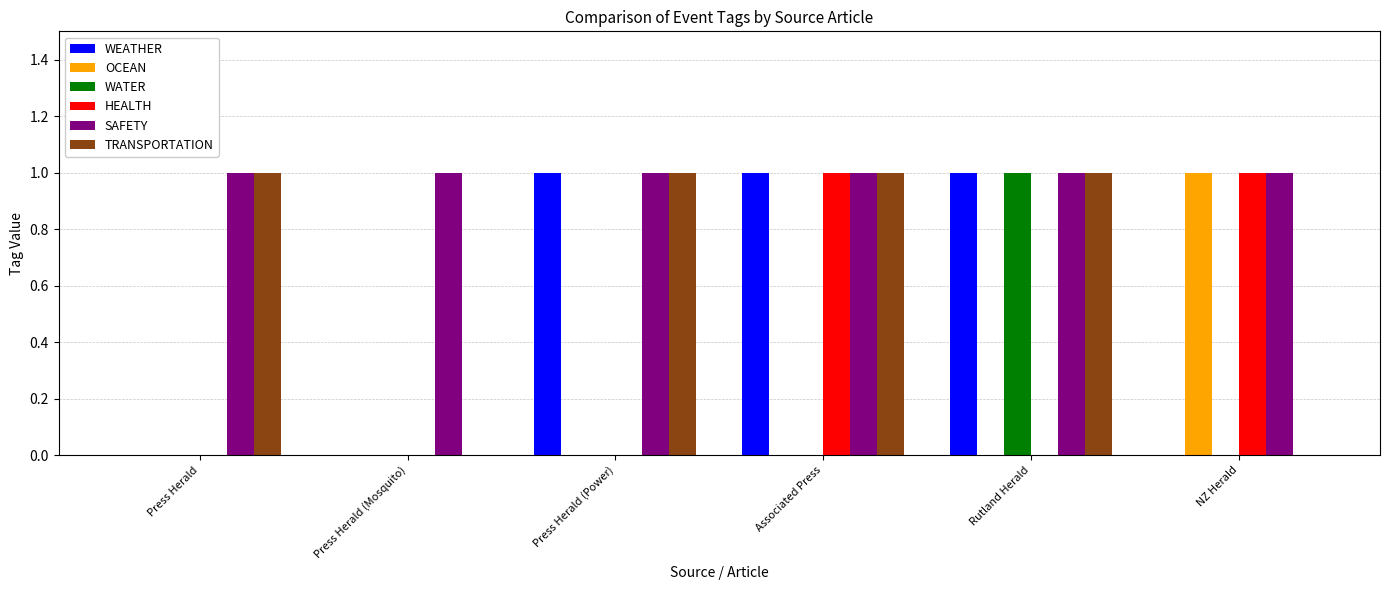

Reading right to left, extract all data points from this chart.

WEATHER: NZ Herald=0	Rutland Herald=1	Associated Press=1	Press Herald (Power)=1	Press Herald (Mosquito)=0	Press Herald=0
OCEAN: NZ Herald=1	Rutland Herald=0	Associated Press=0	Press Herald (Power)=0	Press Herald (Mosquito)=0	Press Herald=0
WATER: NZ Herald=0	Rutland Herald=1	Associated Press=0	Press Herald (Power)=0	Press Herald (Mosquito)=0	Press Herald=0
HEALTH: NZ Herald=1	Rutland Herald=0	Associated Press=1	Press Herald (Power)=0	Press Herald (Mosquito)=0	Press Herald=0
SAFETY: NZ Herald=1	Rutland Herald=1	Associated Press=1	Press Herald (Power)=1	Press Herald (Mosquito)=1	Press Herald=1
TRANSPORTATION: NZ Herald=0	Rutland Herald=1	Associated Press=1	Press Herald (Power)=1	Press Herald (Mosquito)=0	Press Herald=1